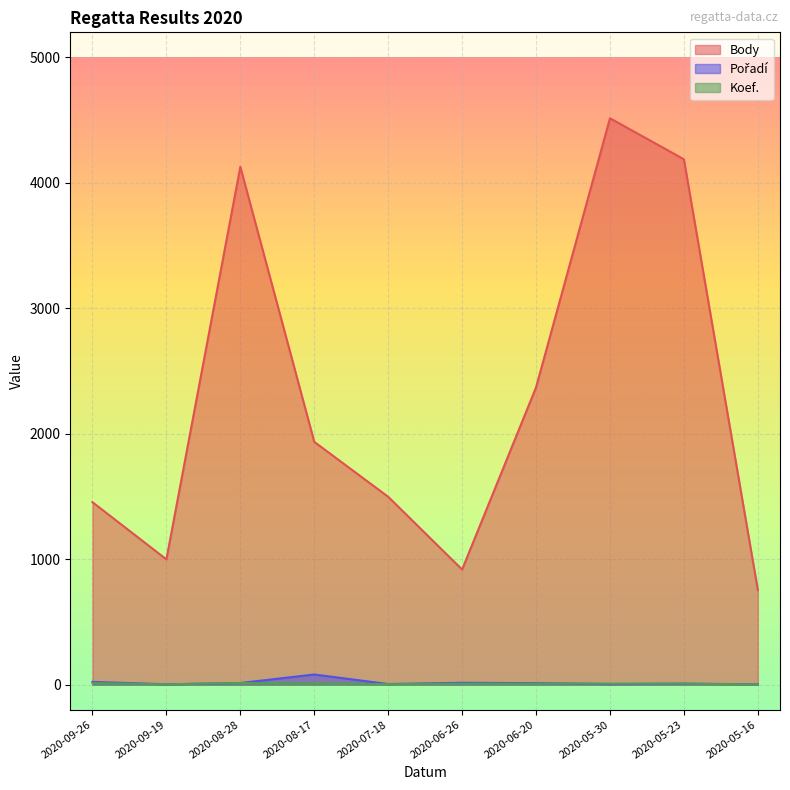

At which category is the sum across all series the highest?

2020-05-30